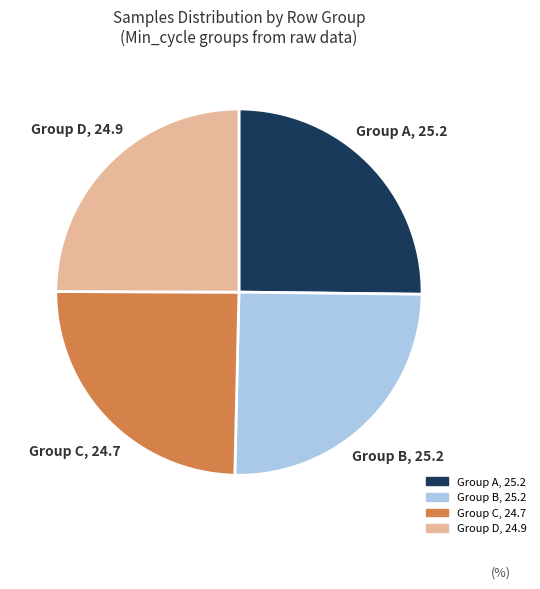

Is there any slice that represents more than half of the pie?

No